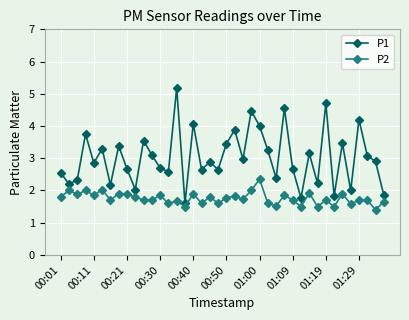

List the series in order of their overall mean, lowest first.

P2, P1